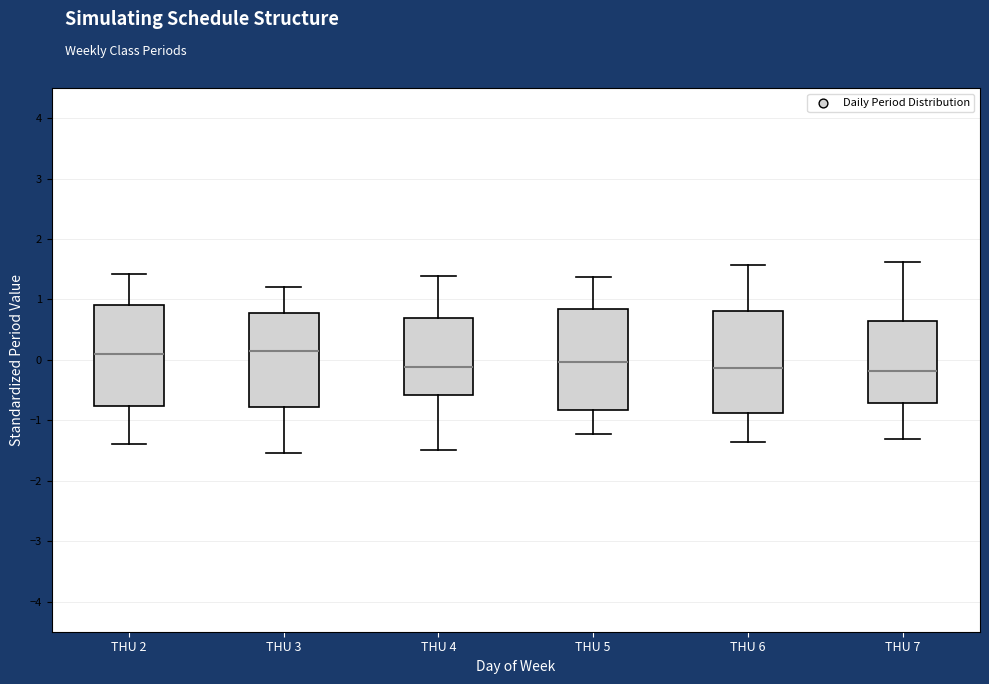

Reading left to right, transcribe this box plot: for each box, give where its median line is, the range the box spans, and where its two whiskers end, as read against the y-axis. The values are not printed on the chart, so give them approximately, as read against the axis.

THU 2: median 0.1, box -0.8 to 0.9, whiskers -1.4 to 1.4
THU 3: median 0.2, box -0.8 to 0.8, whiskers -1.5 to 1.2
THU 4: median -0.1, box -0.6 to 0.7, whiskers -1.5 to 1.4
THU 5: median 0.0, box -0.8 to 0.8, whiskers -1.2 to 1.4
THU 6: median -0.1, box -0.9 to 0.8, whiskers -1.4 to 1.6
THU 7: median -0.2, box -0.7 to 0.6, whiskers -1.3 to 1.6